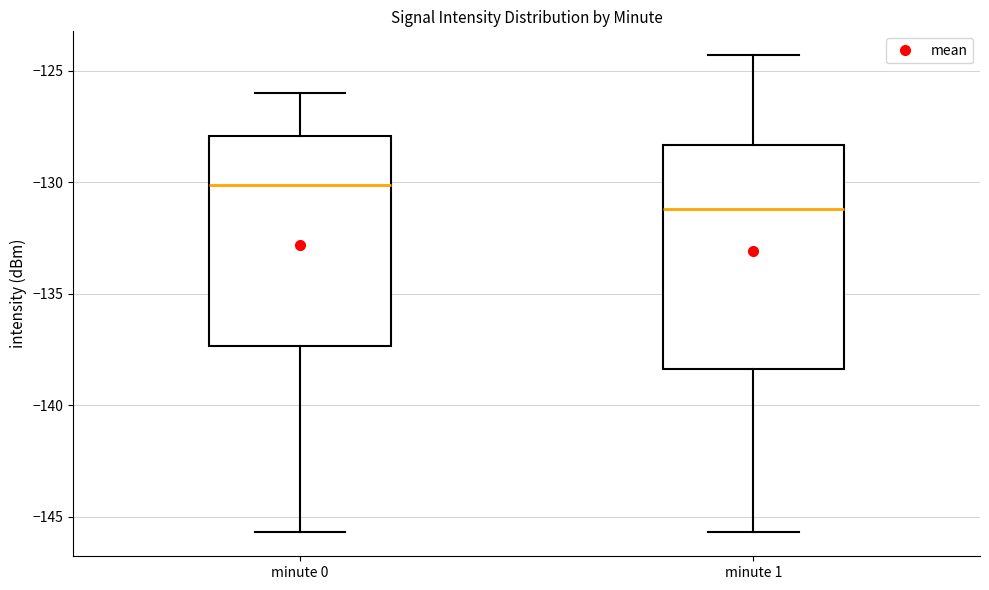

Which box has the lowest median line?

minute 1